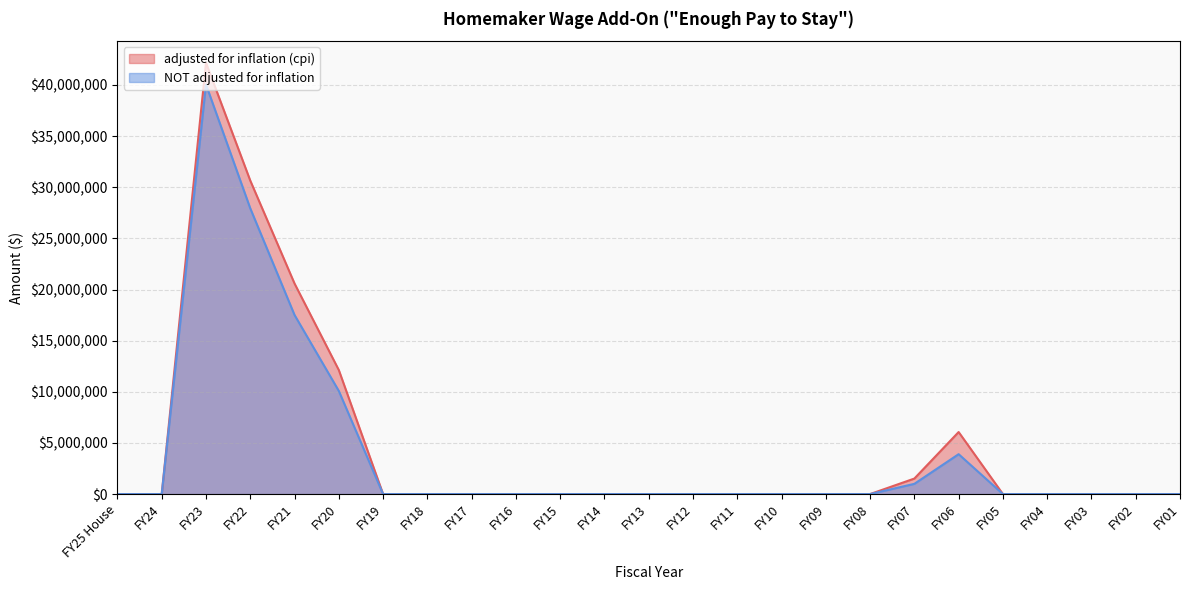

How many interior local peaks does the adjusted for inflation (cpi) series have?

2